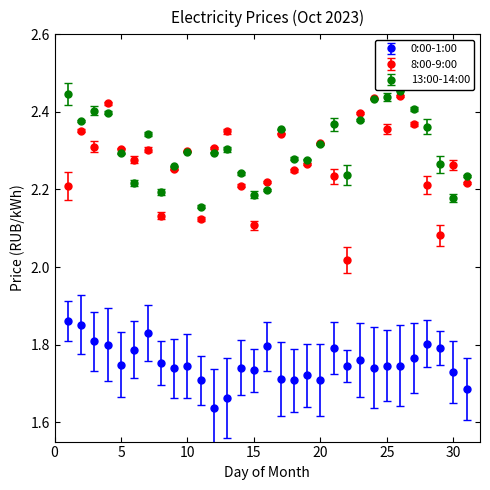

Which series has the largest range (max minus min)?

8:00-9:00